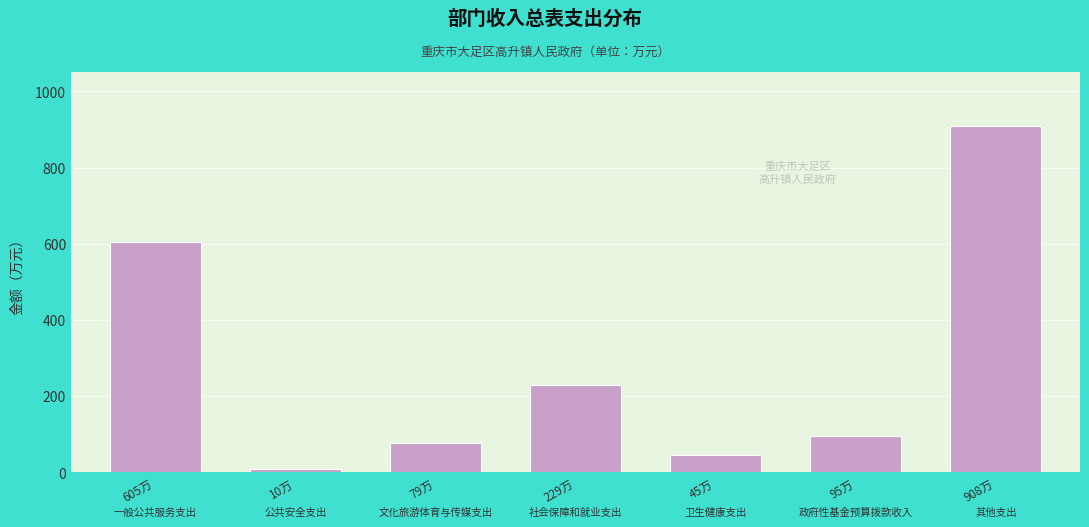

Reading right to left, transcribe all the data shown in this chart.

908.0	95.1	45.0	229.3	78.6	10.0	605.1